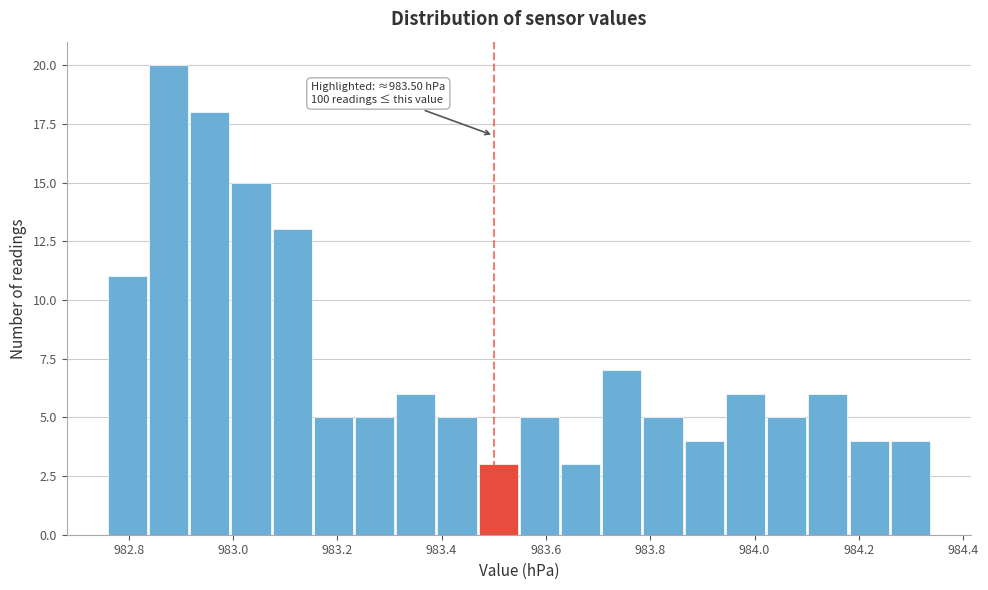

Read against the x-axis, roughly where is the centre of the tallest bar?

982.88